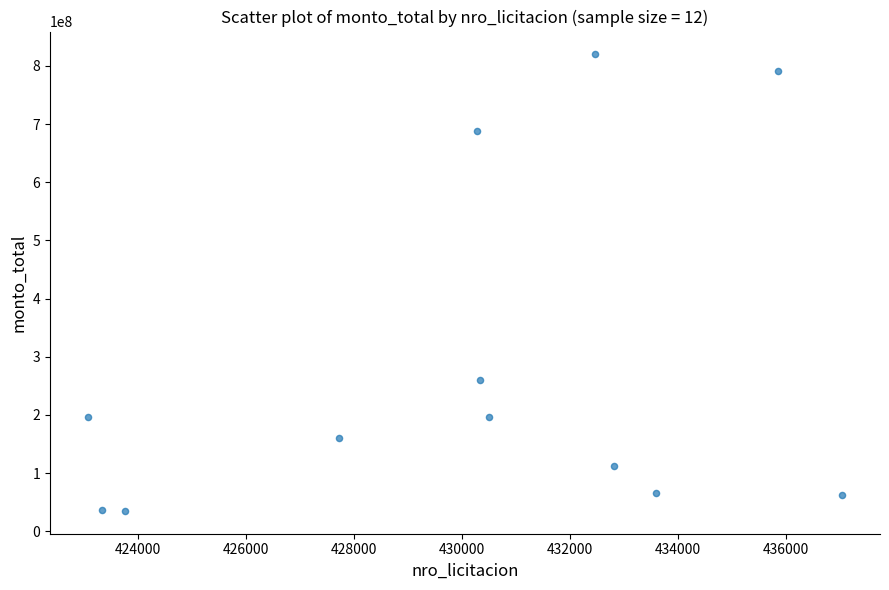

What is the average Y value?

285148374